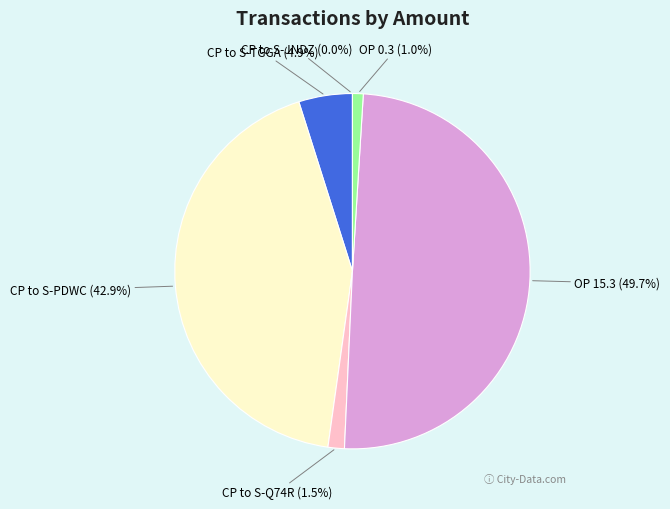

What percentage is NOT represented by CP to S-PDWC (42.9%)?

57.1%